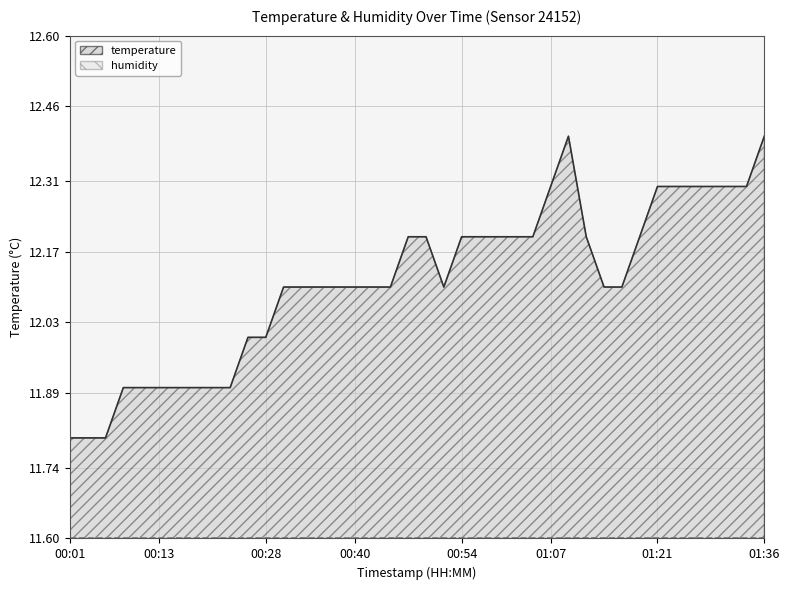

The value at 00:37 is 12.1. True or false?

True